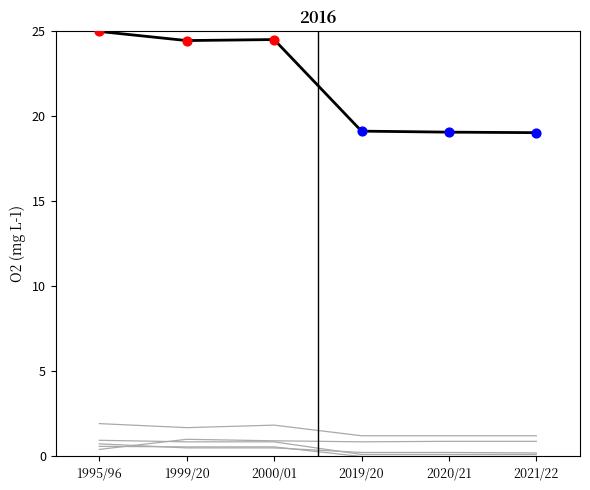

How many lines are shown in the chart?

6